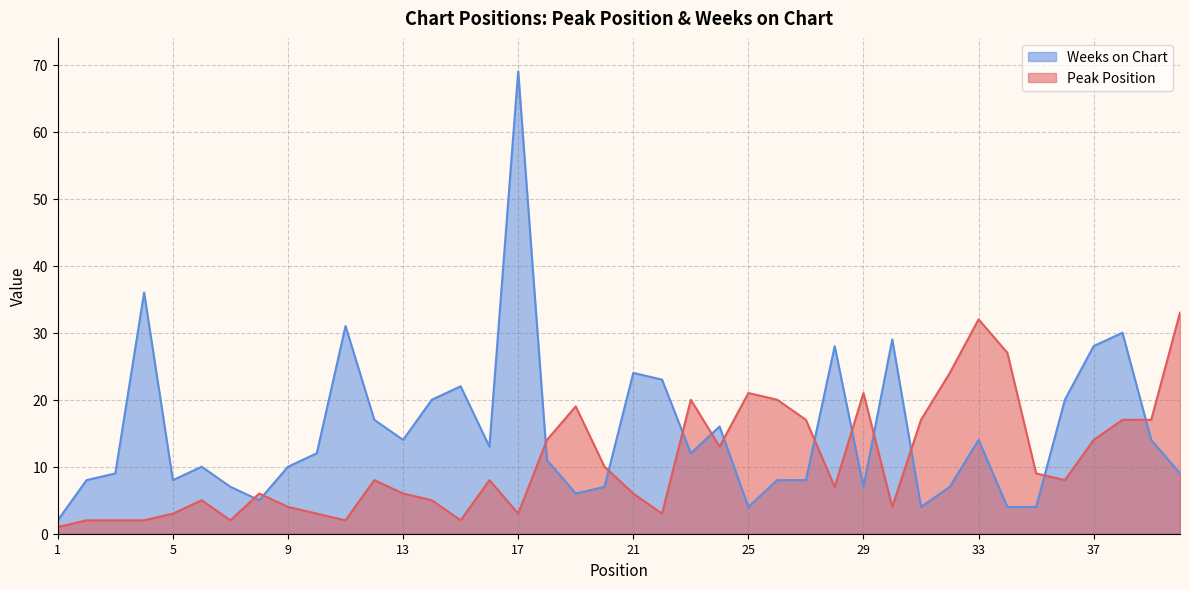

At which category does Peak Position reach its first local peak?

6